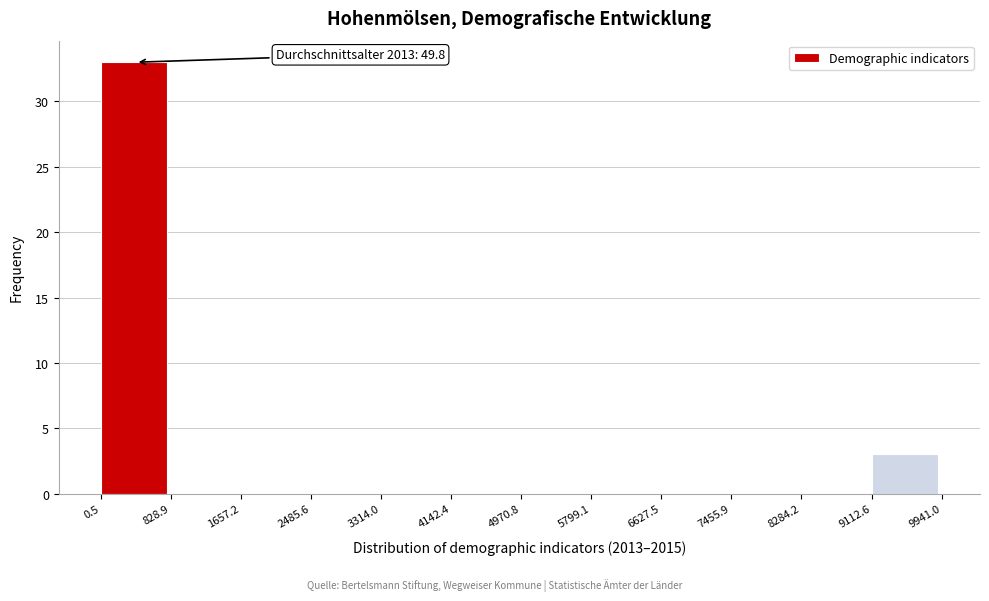

Which range on the x-axis has the tallest bar?

0.5 to 828.9